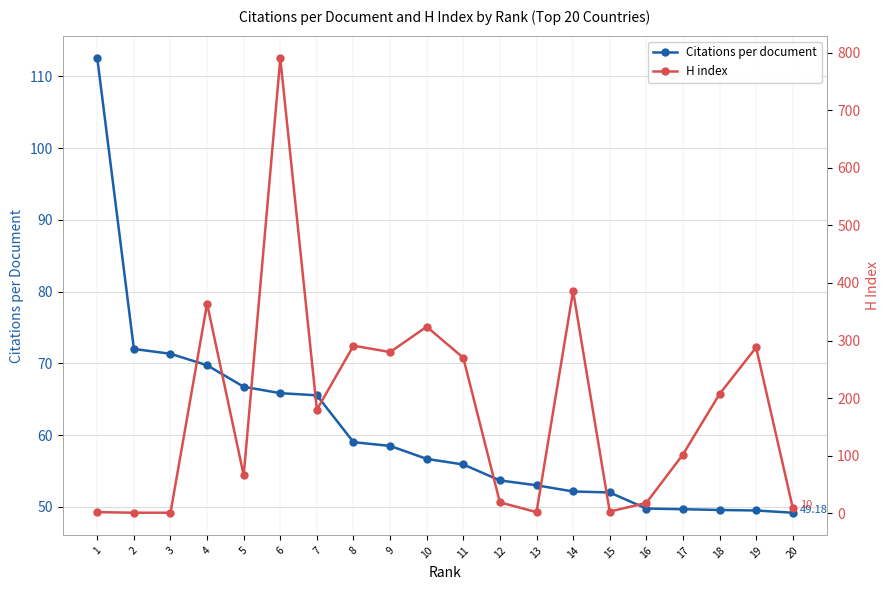

Does the chart have visible grid lines?

Yes